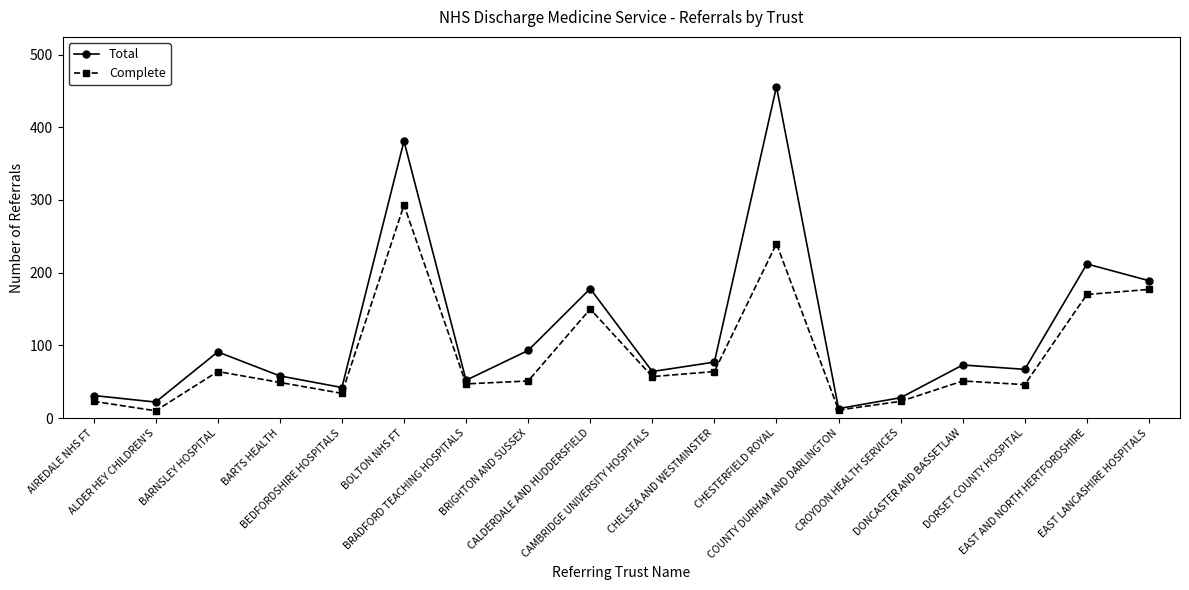

True or false: Total has more than 1 interior local peaks.

True